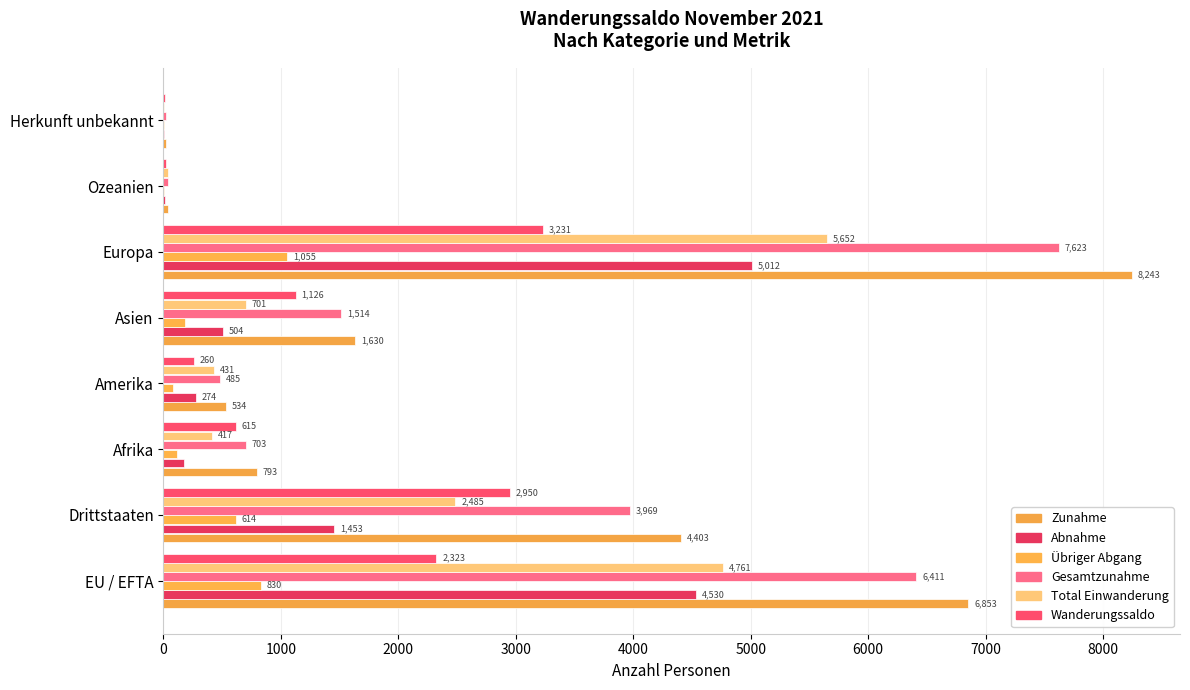

Where is Übriger Abgang nearest to the value 528?

Drittstaaten